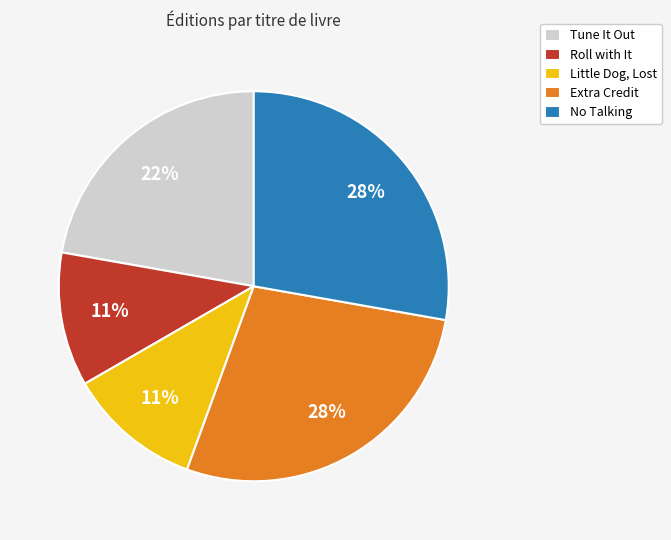

What percentage is the Roll with It slice, to the nearest percent?

11%